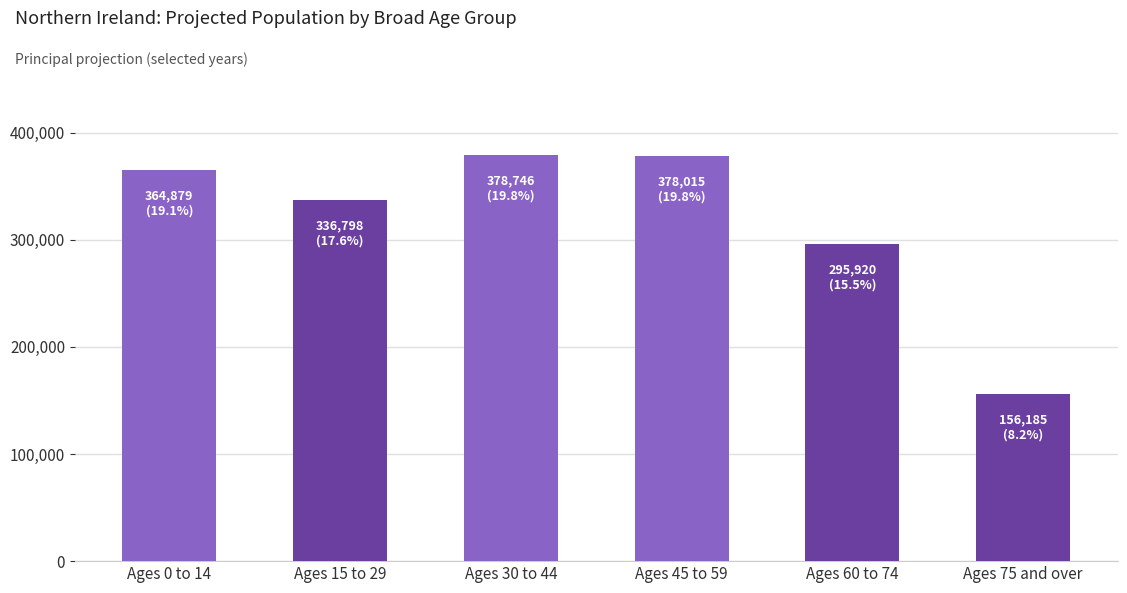

What is the ratio of the value at Ages 0 to 14 to the value at Ages 60 to 74?

1.2